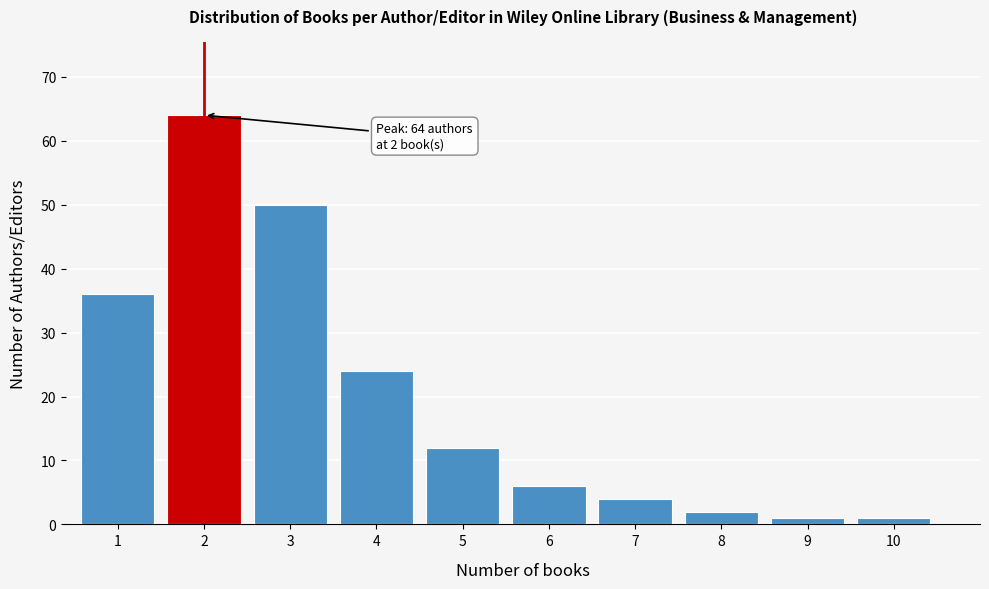

Reading left to right, list all the values displayed in this chart.

1=36	2=64	3=50	4=24	5=12	6=6	7=4	8=2	9=1	10=1